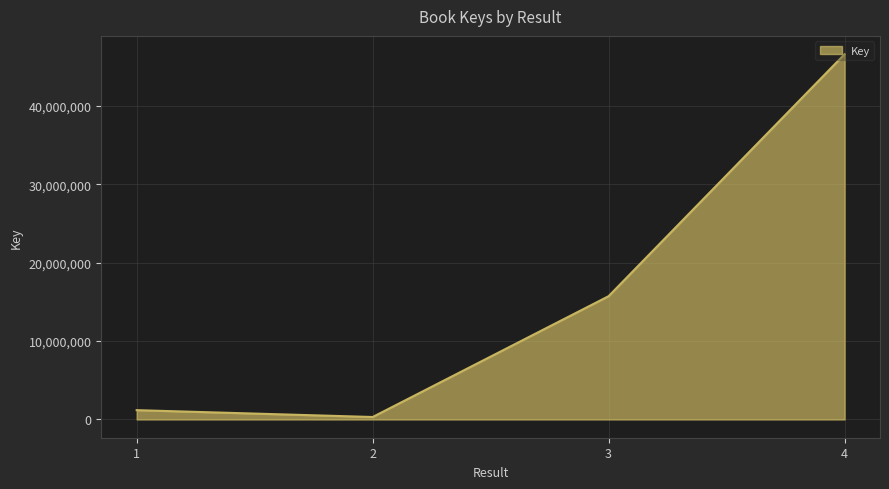

Approximately how many times larger is the value at 3 compared to 2?

50.3